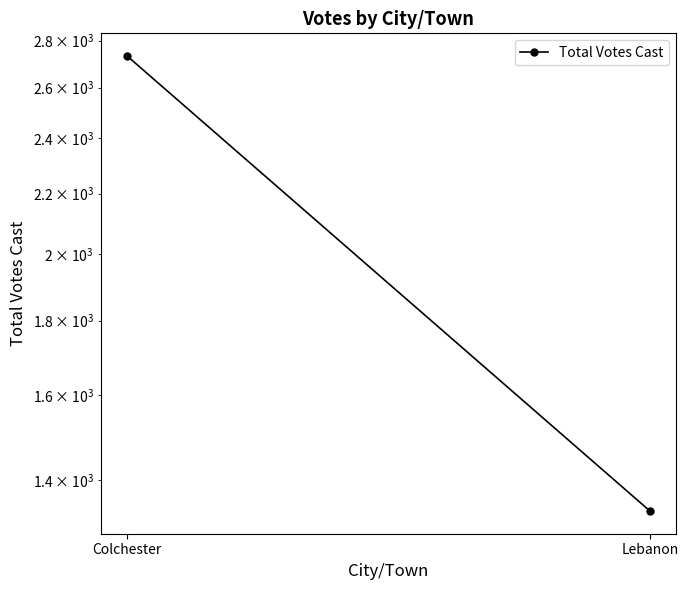

What is the average value?

2033